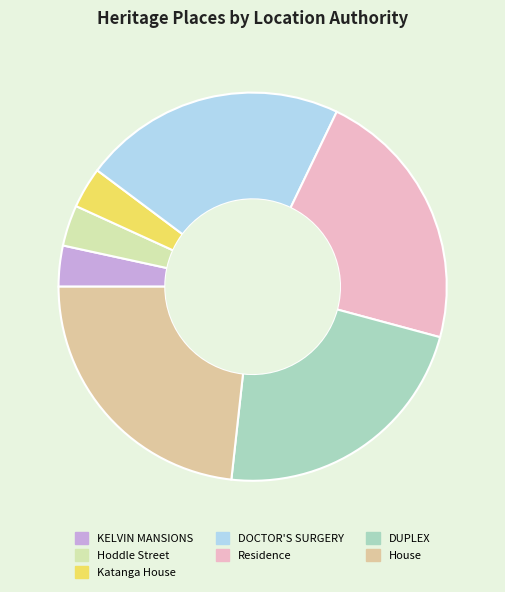

Count the number of slices in the pie.

7